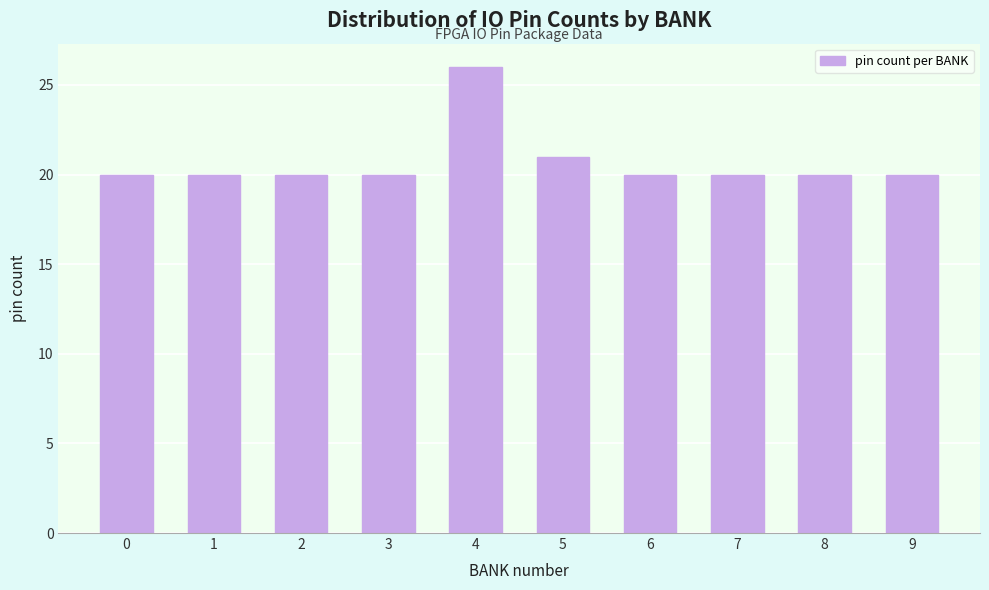

Reading left to right, list all the values displayed in this chart.

20	20	20	20	26	21	20	20	20	20